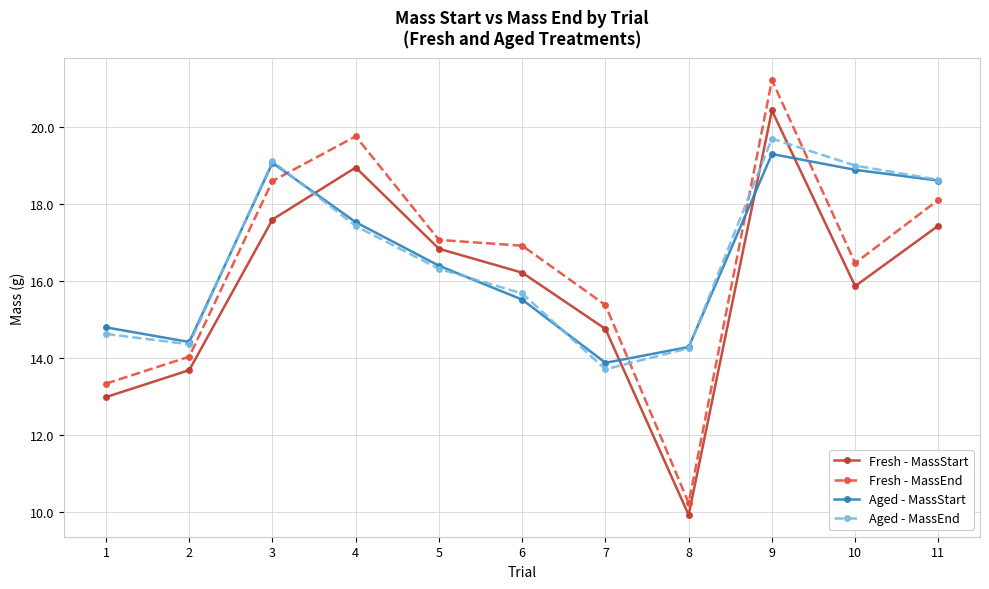

What is the difference between the maximum and minimum values in the Aged - MassStart series?

5.4